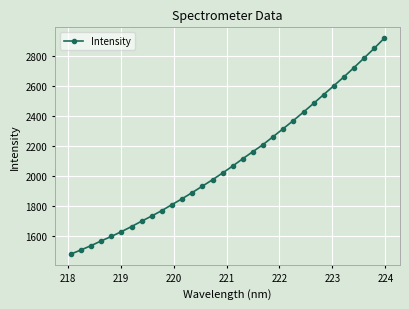

What is the maximum value shown in the chart?

2919.6